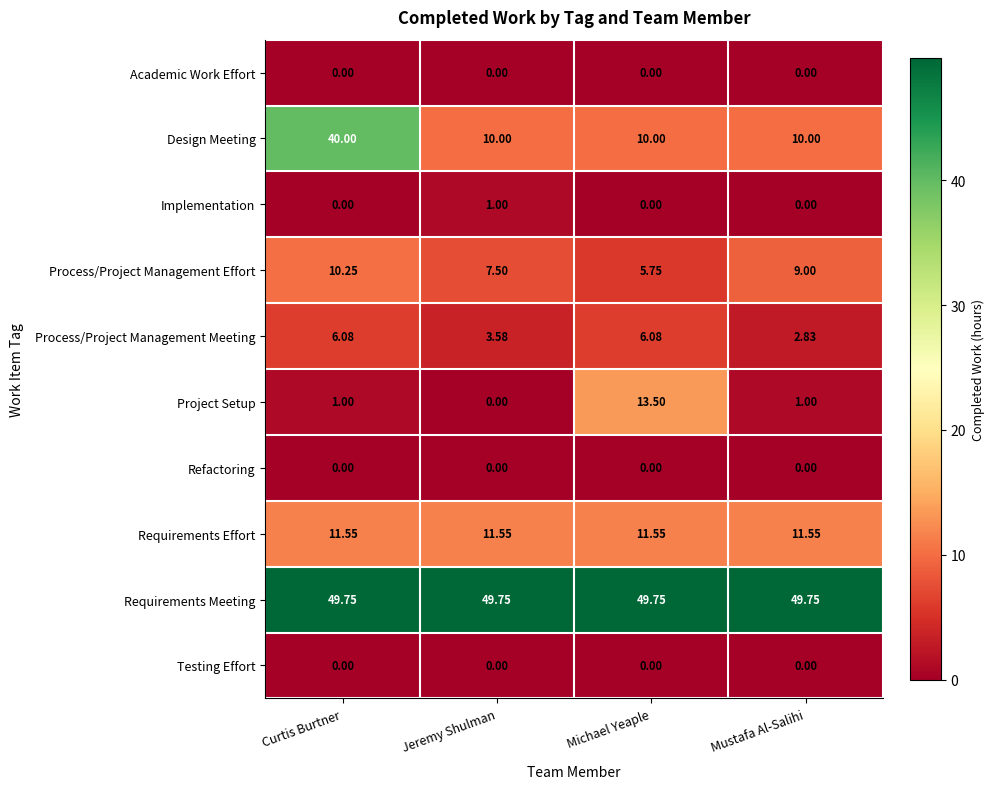

At which category is the sum across all series the highest?

Curtis Burtner